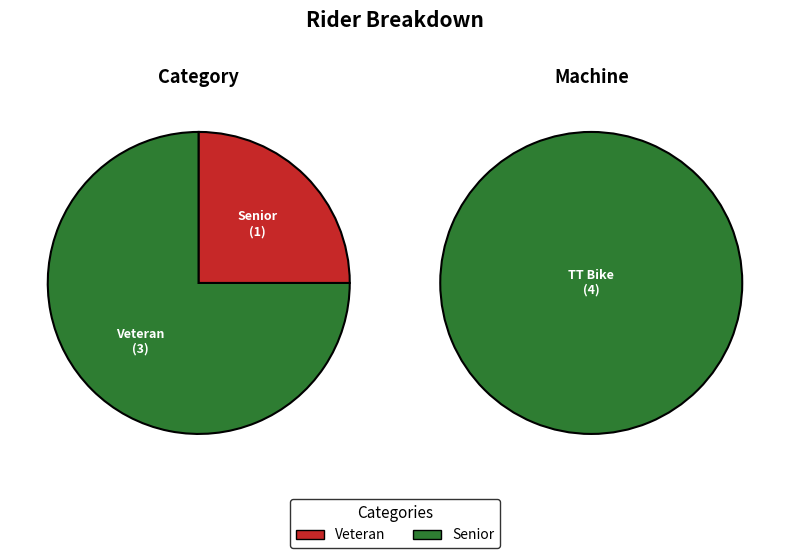

The Veteran slice represents 84% of the pie. True or false?

False